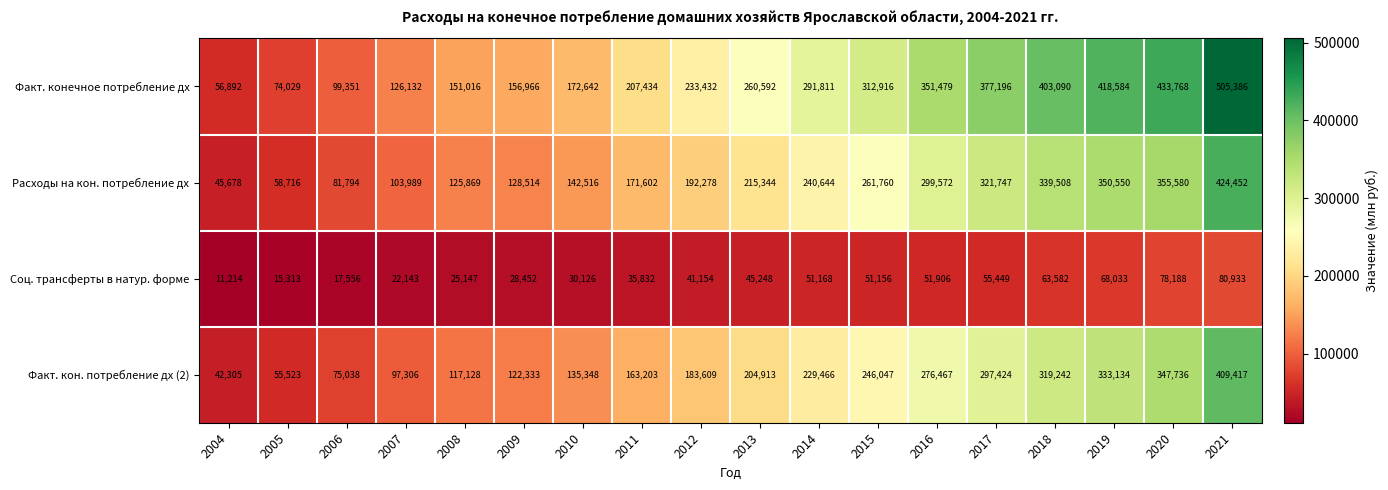

What is the total value across all series at 2015?

871879